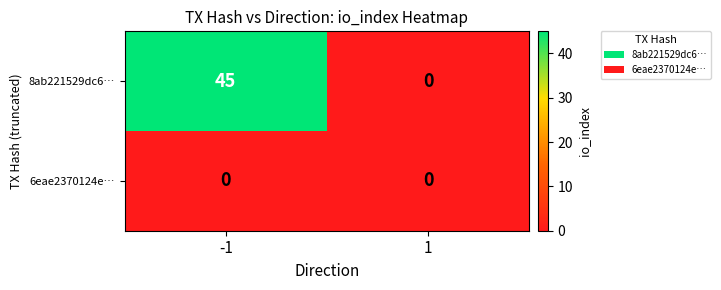

The 6eae2370124e… series shows 0 at 1. True or false?

True